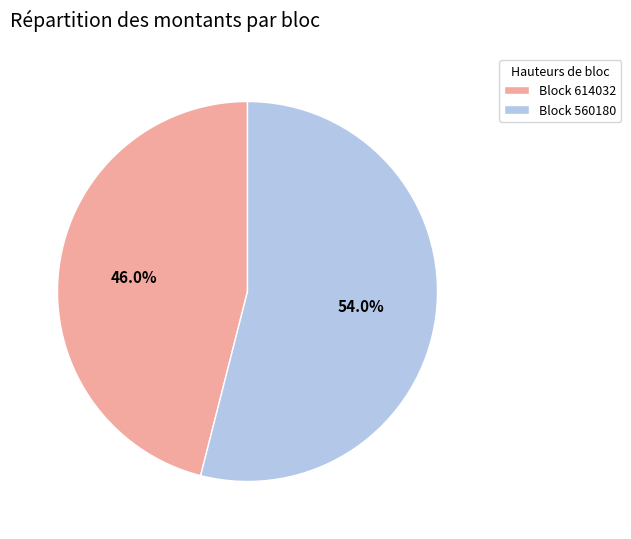

How many segments does this pie chart have?

2